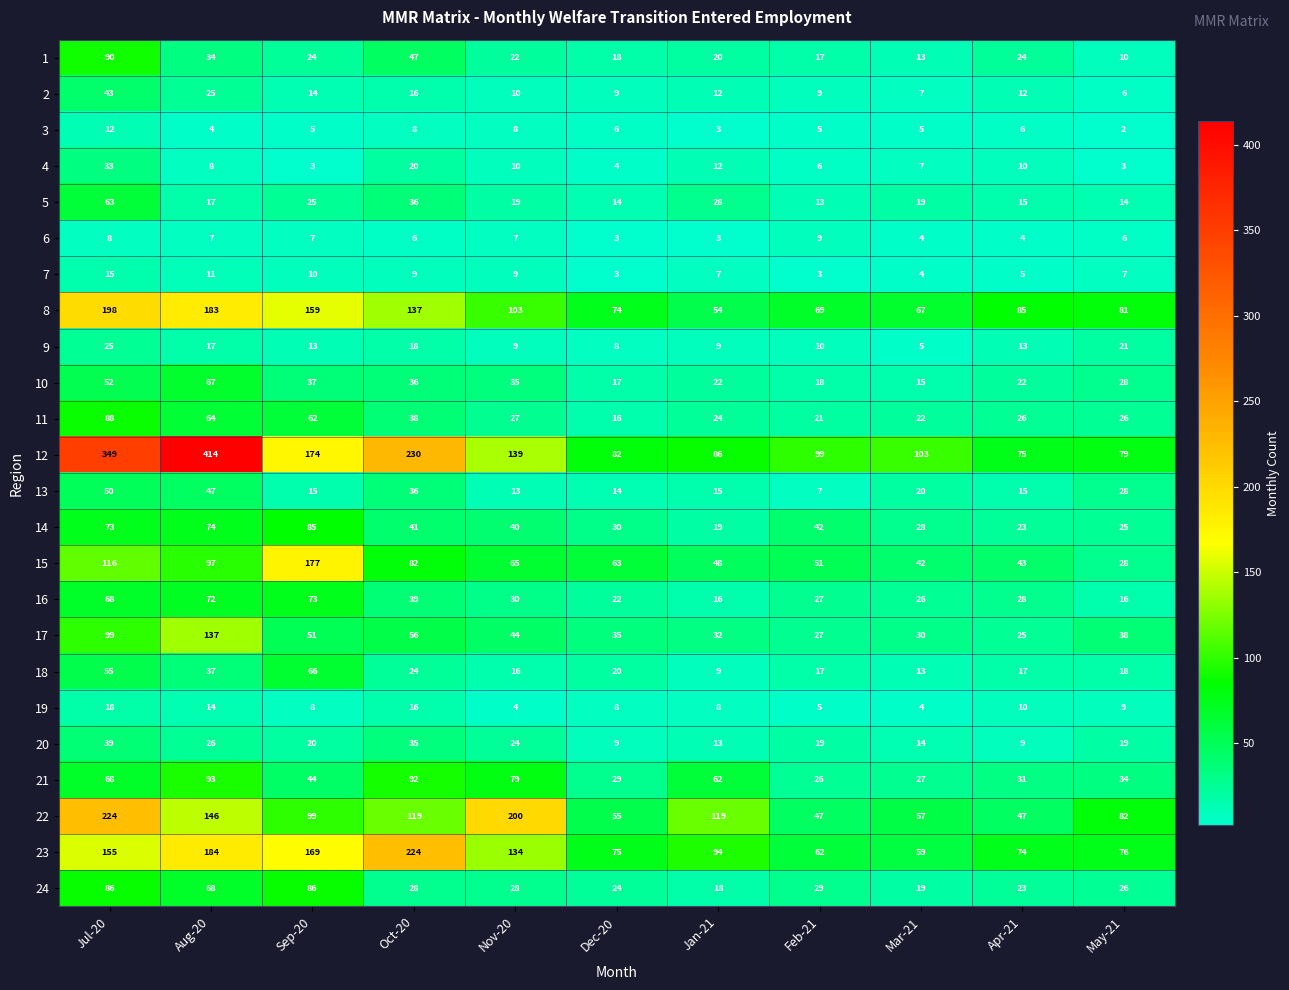

The value of 4 at Mar-21 is 13. True or false?

False